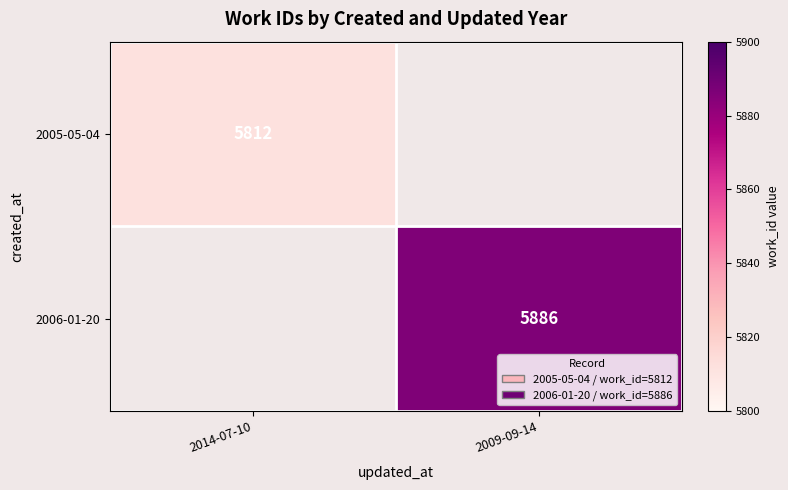

Is the value of 2005-05-04 at 2014-07-10 greater than the value of 2006-01-20 at 2009-09-14?

No